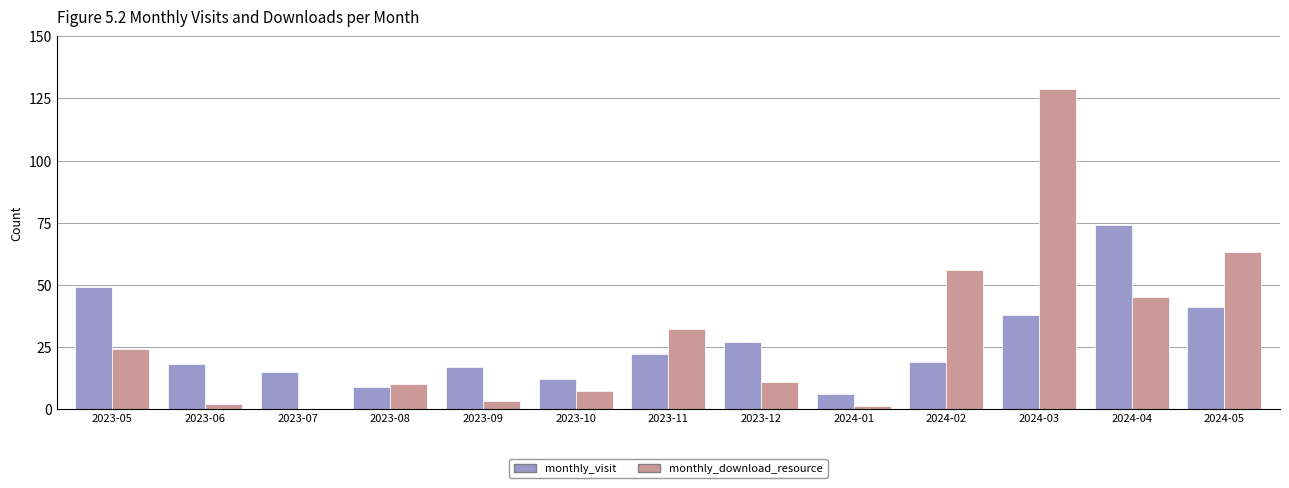

Which series changed the most between 2023-10 and 2024-04?

monthly_visit